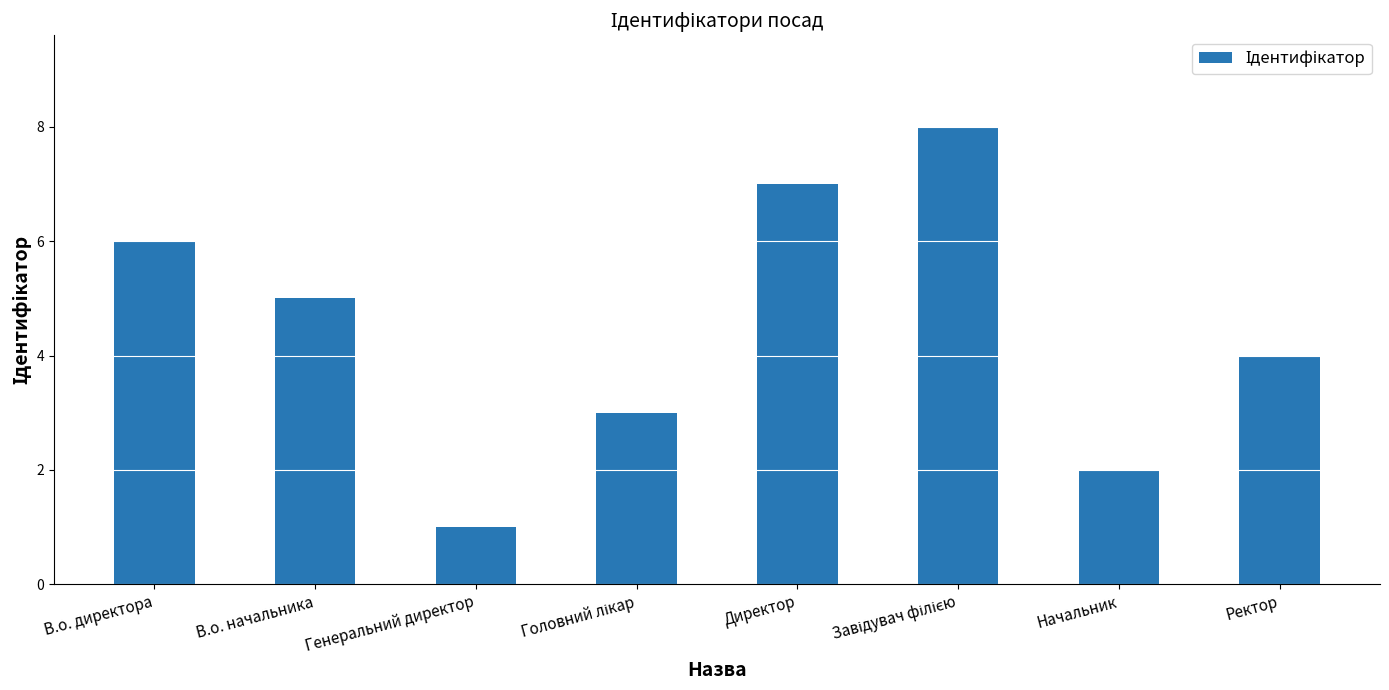

What is the difference between the second highest and second lowest values?

5